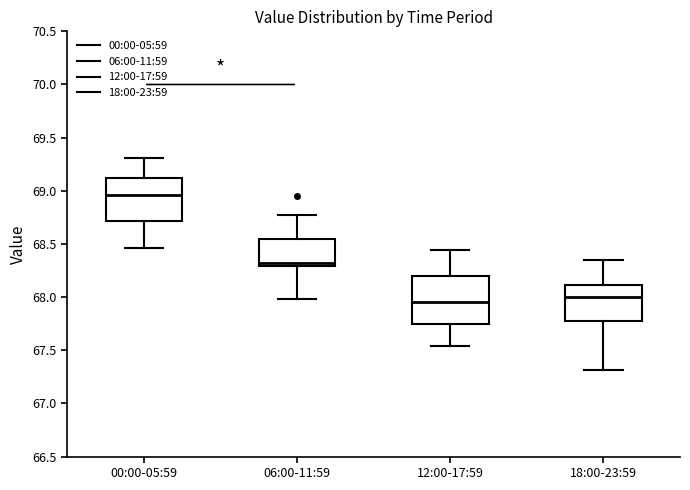

Reading left to right, transcribe this box plot: for each box, give where its median line is, the range the box spans, and where its two whiskers end, as read against the y-axis. The values are not printed on the chart, so give them approximately, as read against the axis.

00:00-05:59: median 68.95, box 68.70 to 69.10, whiskers 68.45 to 69.30
06:00-11:59: median 68.30 (just above the box's lower edge), box 68.30 to 68.55, whiskers 68.00 to 68.75
12:00-17:59: median 67.95, box 67.75 to 68.20, whiskers 67.55 to 68.45
18:00-23:59: median 68.00, box 67.80 to 68.10, whiskers 67.30 to 68.35